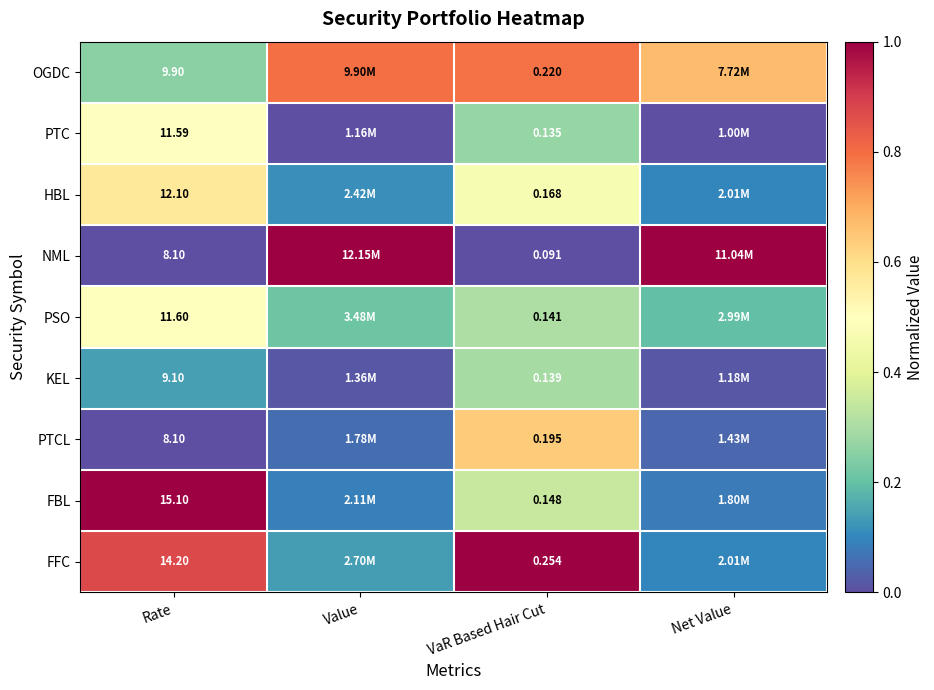

Which category has the lowest value across all series?

Value